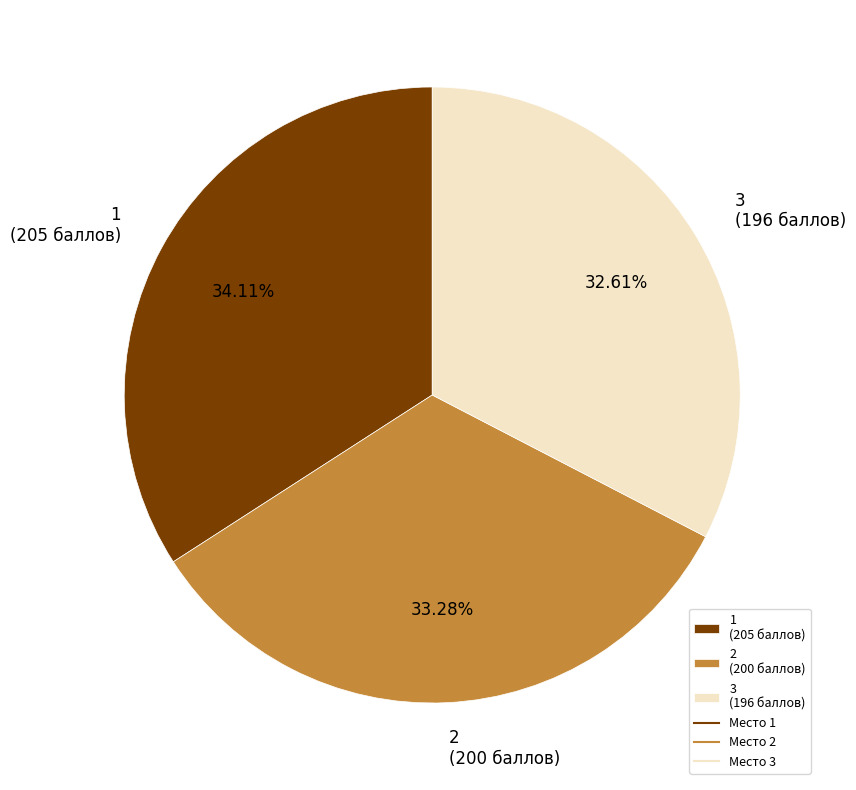

What percentage is NOT represented by 3?

67.4%